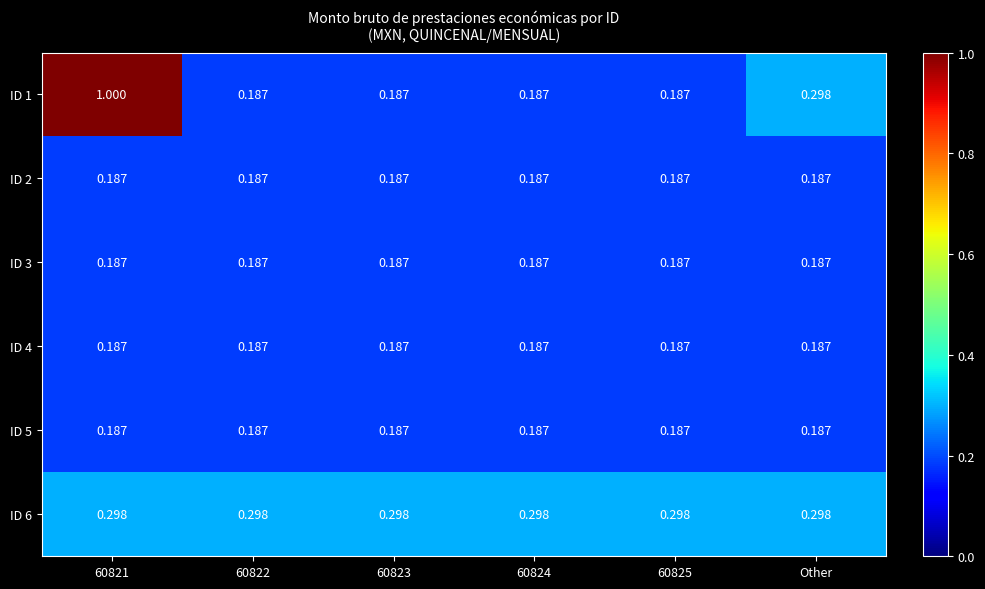

Is the value of ID 6 at Other greater than the value of ID 1 at 60824?

Yes